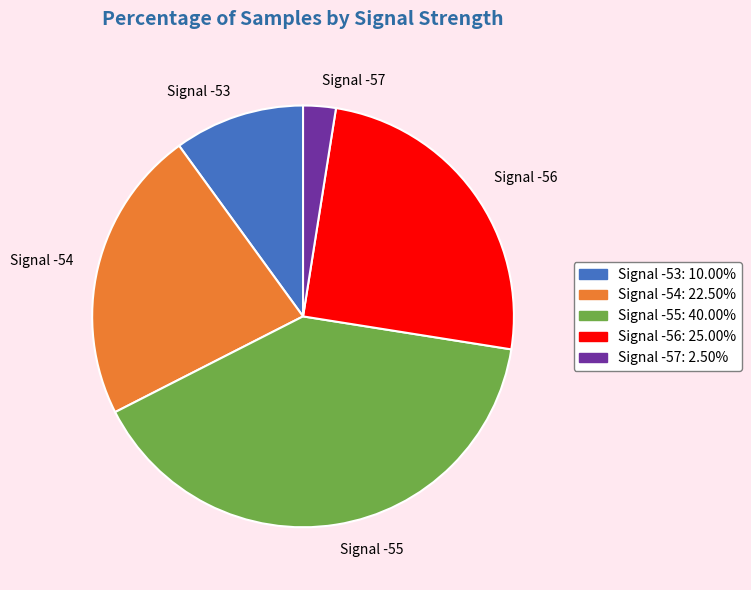

How many slices are in this pie chart?

5